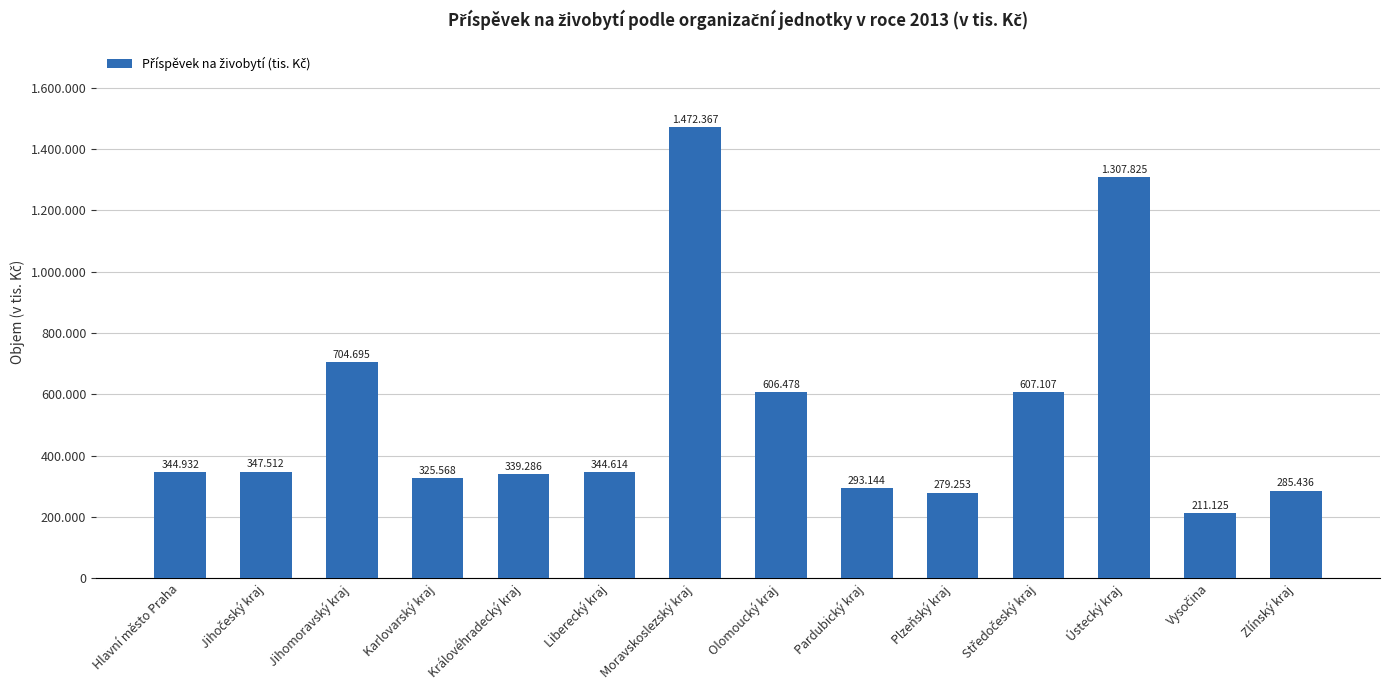

What is the minimum value shown in the chart?

211125.3